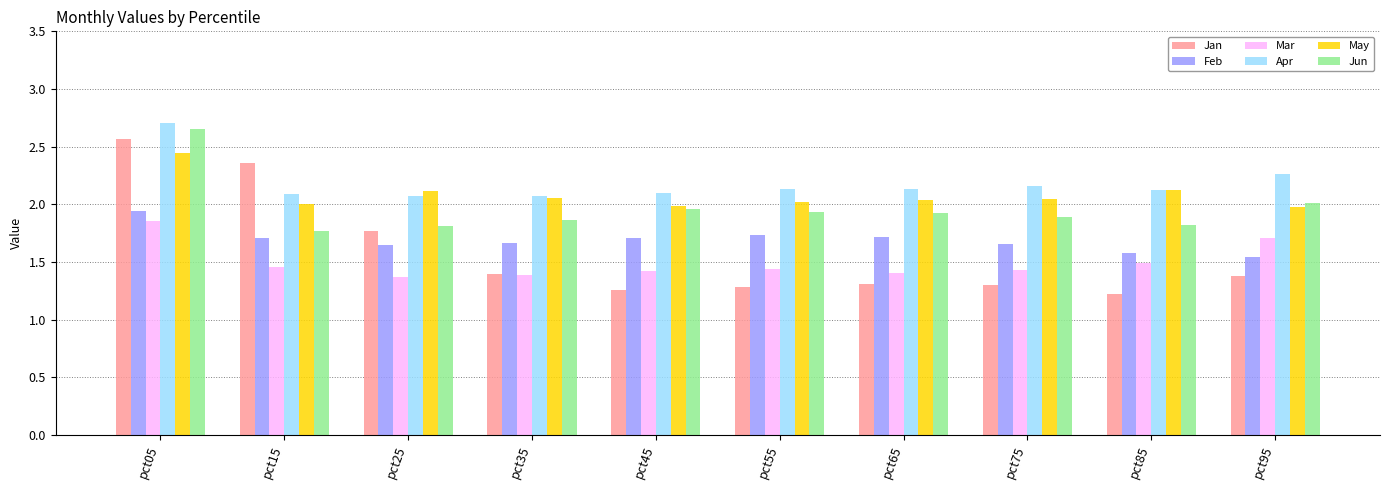

What is the spread (max minus min) of values at pct85?

0.9